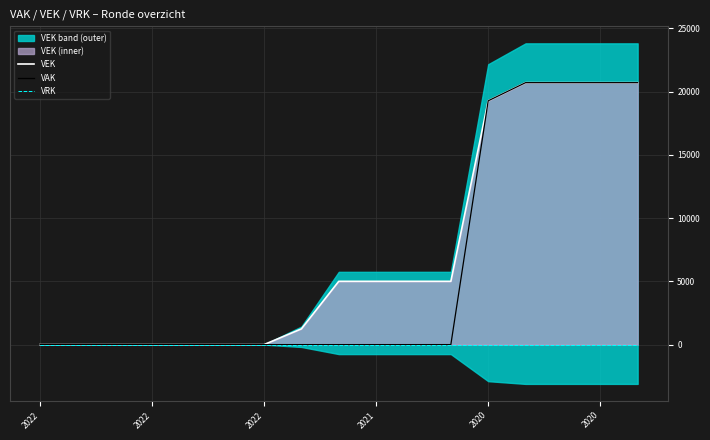

Rank the series at 14 from lowest to highest value.

VRK, VEK, VAK